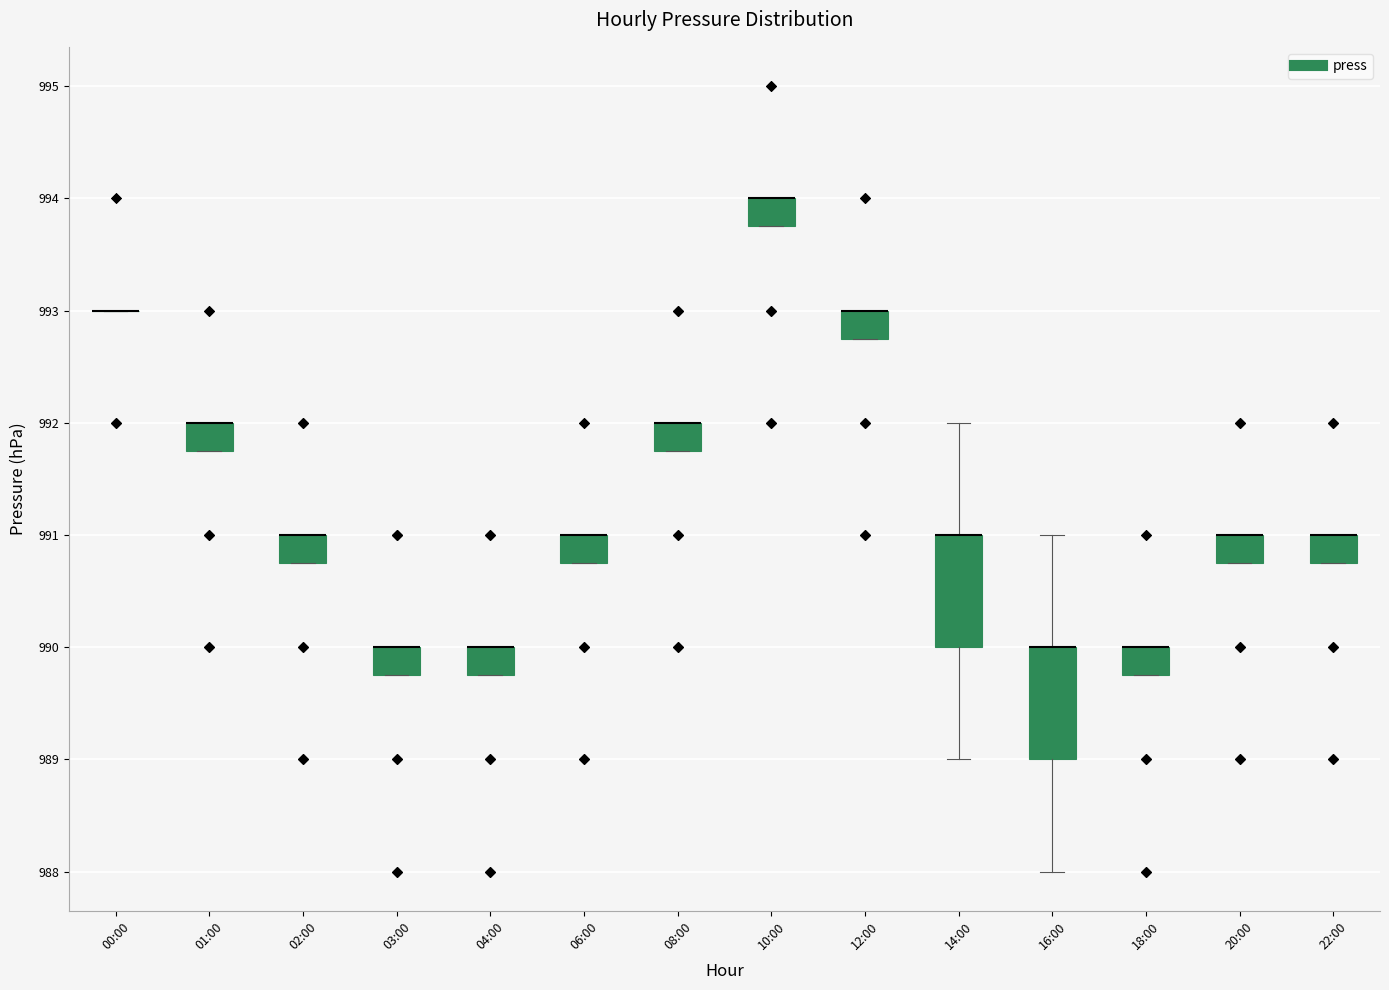

Reading left to right, transcribe this box plot: for each box, give where its median line is, the range the box spans, and where its two whiskers end, as read against the y-axis. The values are not printed on the chart, so give them approximately, as read against the axis.

00:00: box collapsed to a line at 993.0, whiskers 993.0 to 993.0
01:00: median 992.0 (drawn on the box's upper edge), box 991.8 to 992.0, whiskers 991.8 to 992.0
02:00: median 991.0 (drawn on the box's upper edge), box 990.8 to 991.0, whiskers 990.8 to 991.0
03:00: median 990.0 (drawn on the box's upper edge), box 989.8 to 990.0, whiskers 989.8 to 990.0
04:00: median 990.0 (drawn on the box's upper edge), box 989.8 to 990.0, whiskers 989.8 to 990.0
06:00: median 991.0 (drawn on the box's upper edge), box 990.8 to 991.0, whiskers 990.8 to 991.0
08:00: median 992.0 (drawn on the box's upper edge), box 991.8 to 992.0, whiskers 991.8 to 992.0
10:00: median 994.0 (drawn on the box's upper edge), box 993.8 to 994.0, whiskers 993.8 to 994.0
12:00: median 993.0 (drawn on the box's upper edge), box 992.8 to 993.0, whiskers 992.8 to 993.0
14:00: median 991.0 (drawn on the box's upper edge), box 990.0 to 991.0, whiskers 989.0 to 992.0
16:00: median 990.0 (drawn on the box's upper edge), box 989.0 to 990.0, whiskers 988.0 to 991.0
18:00: median 990.0 (drawn on the box's upper edge), box 989.8 to 990.0, whiskers 989.8 to 990.0
20:00: median 991.0 (drawn on the box's upper edge), box 990.8 to 991.0, whiskers 990.8 to 991.0
22:00: median 991.0 (drawn on the box's upper edge), box 990.8 to 991.0, whiskers 990.8 to 991.0